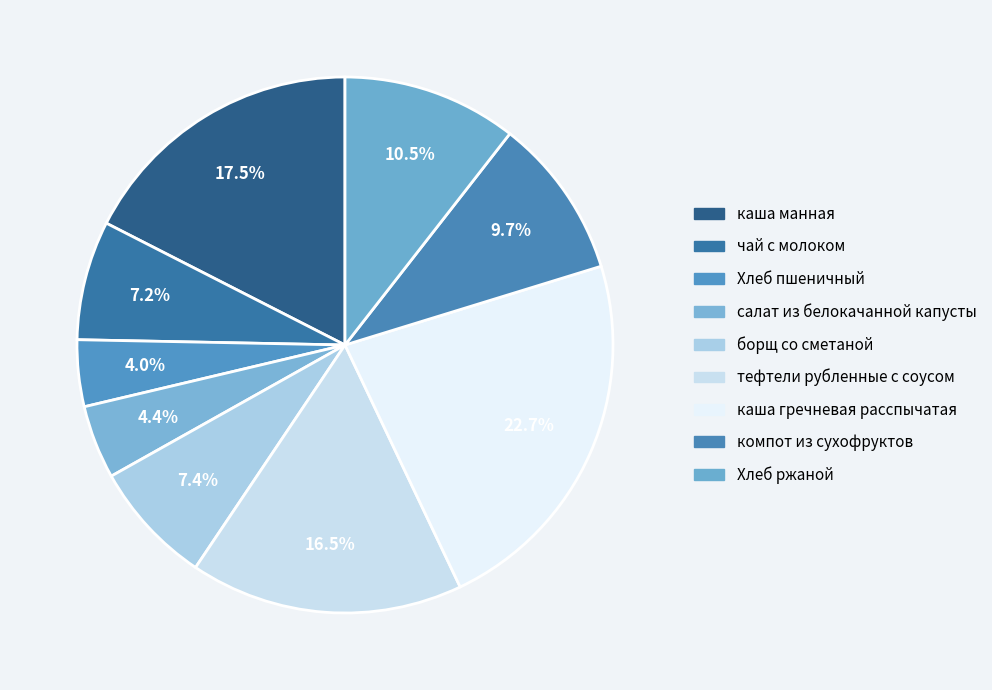

True or false: салат из белокачанной капусты accounts for 4% of the total.

True